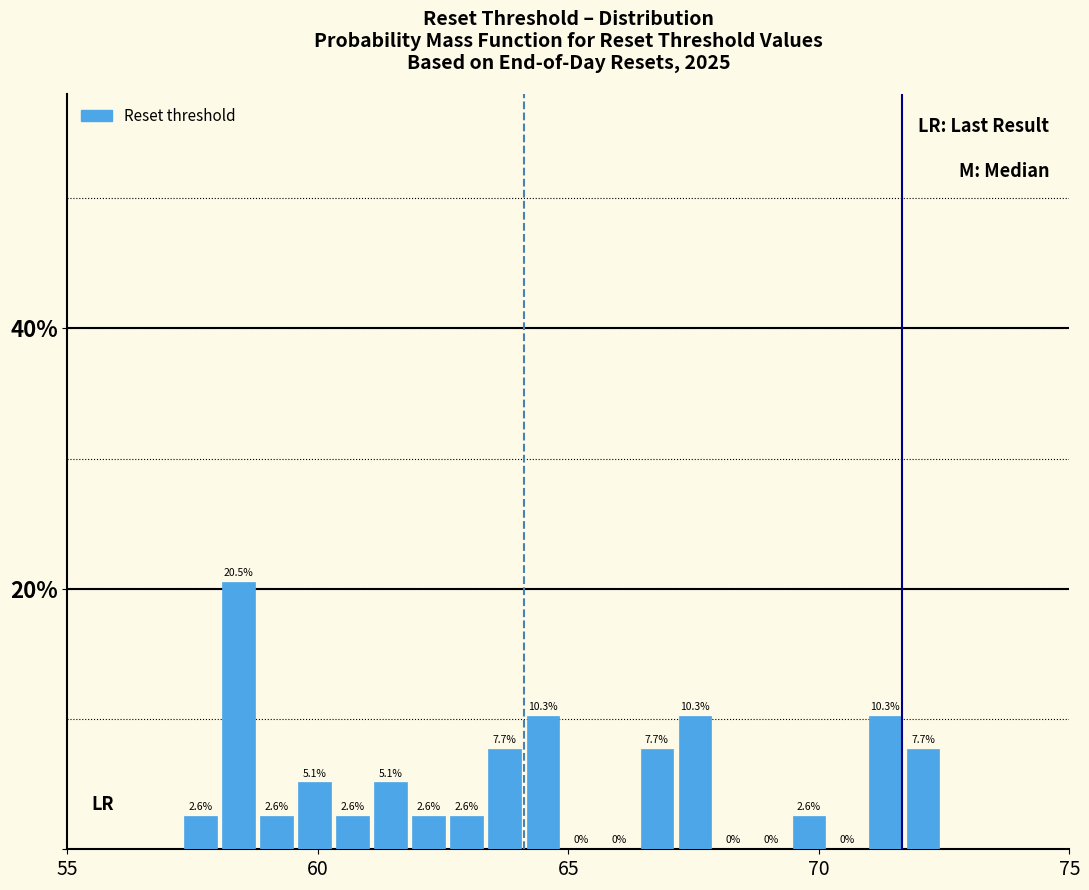

Read against the x-axis, roughly where is the centre of the tallest bar?

58.5